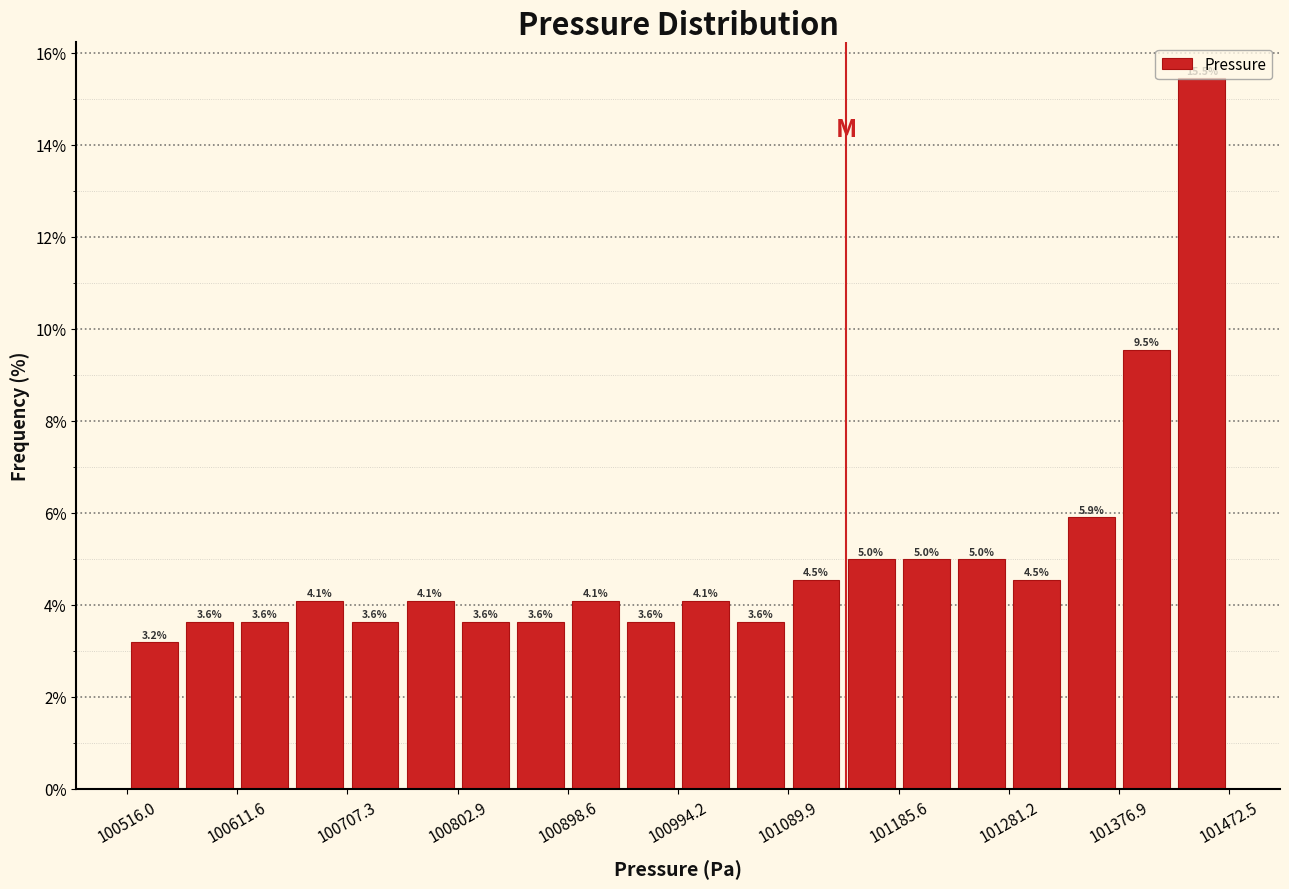

How tall is the bar that spans 101140 to 101190 on the x-axis? The bar edges are not printed on the chart, so give them approximately, as read against the axis.

5.0